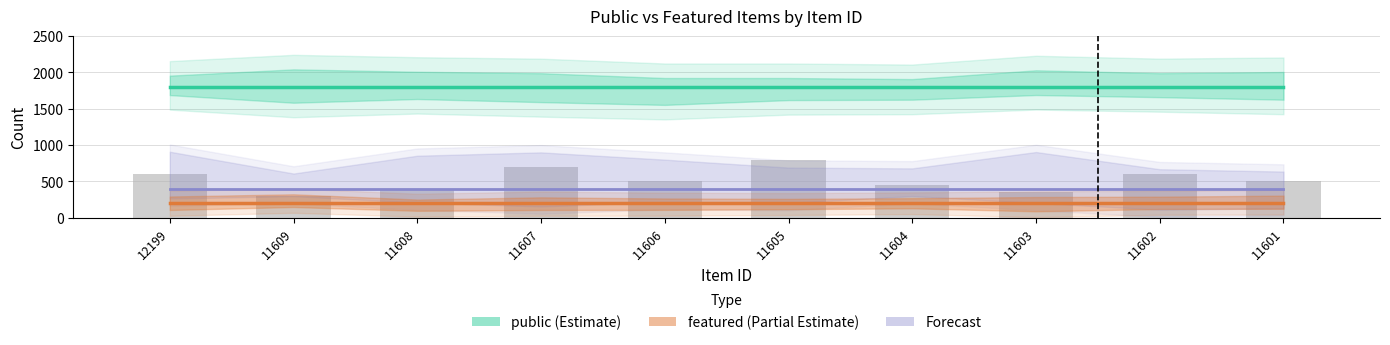

What is the approximate value of Forecast at 11608?

400